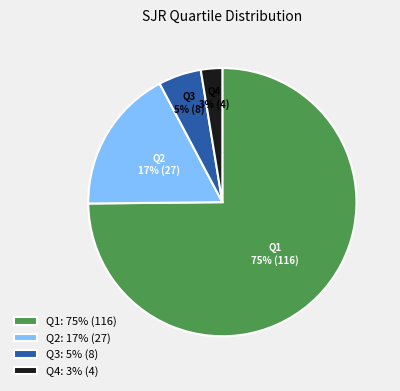

The Q3 slice represents 19% of the pie. True or false?

False